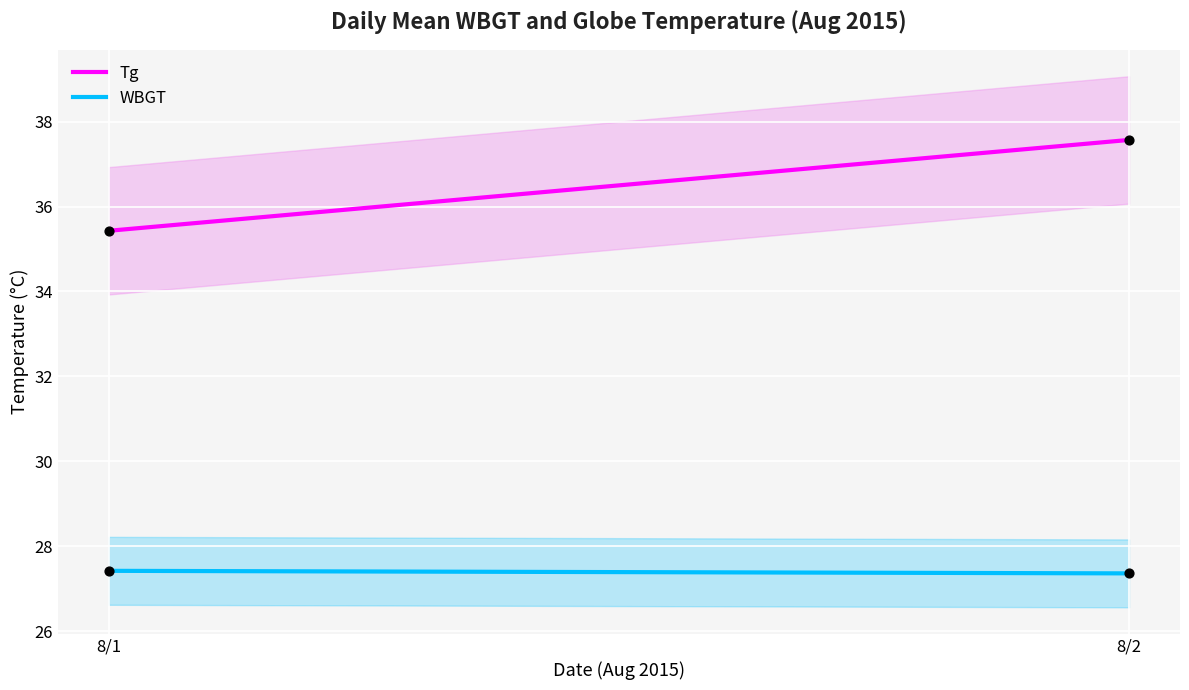

At how many categories does at least one series exceed 31?

2